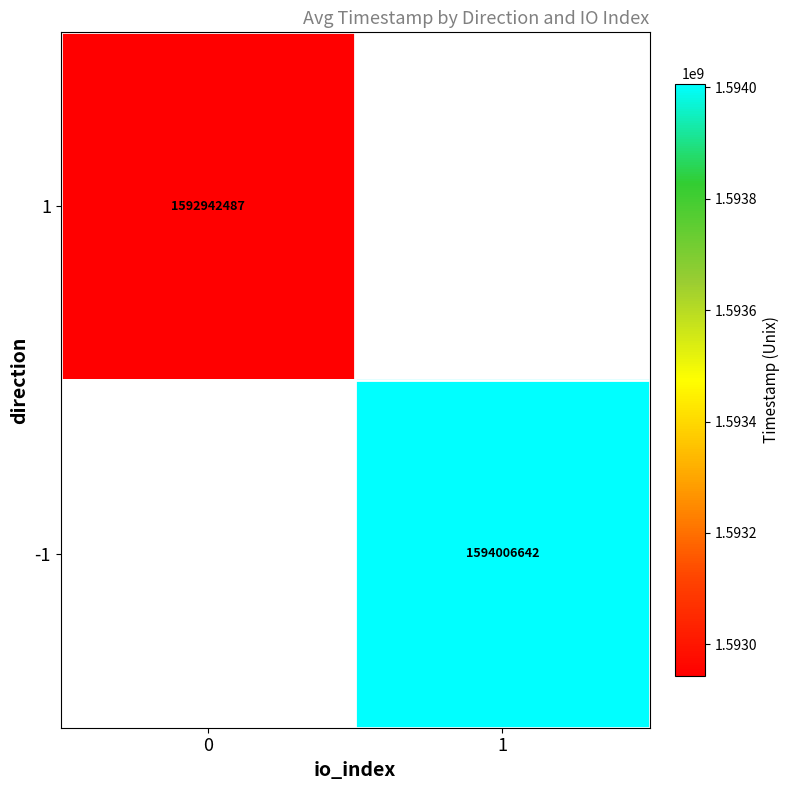

The 1 series shows 1592942486.6 at 0. True or false?

True